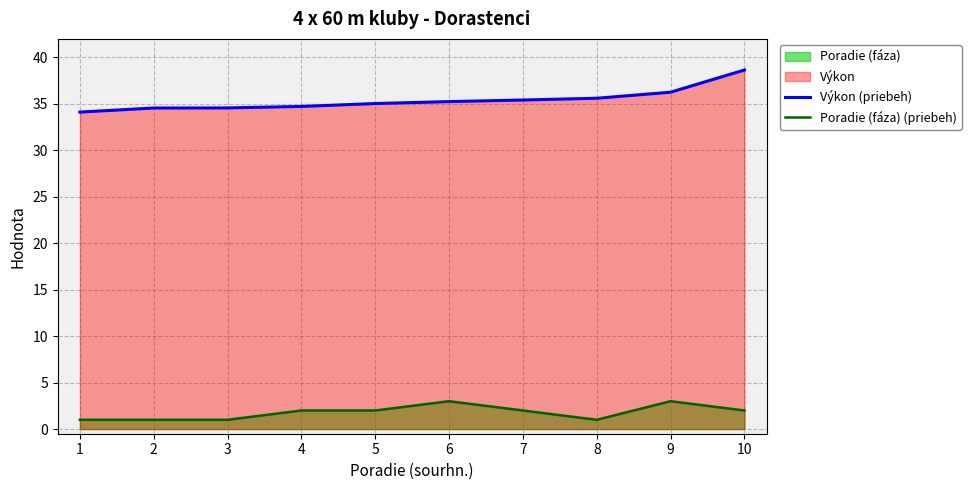

True or false: Výkon (priebeh) and Poradie (fáza) (priebeh) intersect in this chart.

False